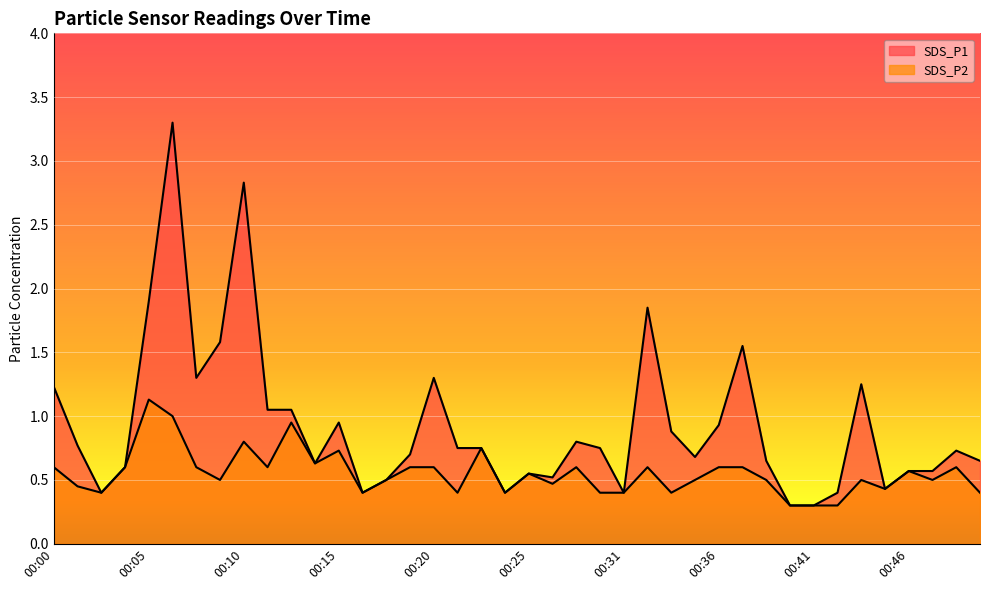

Which has a higher value, 00:50 or 00:25?

00:50